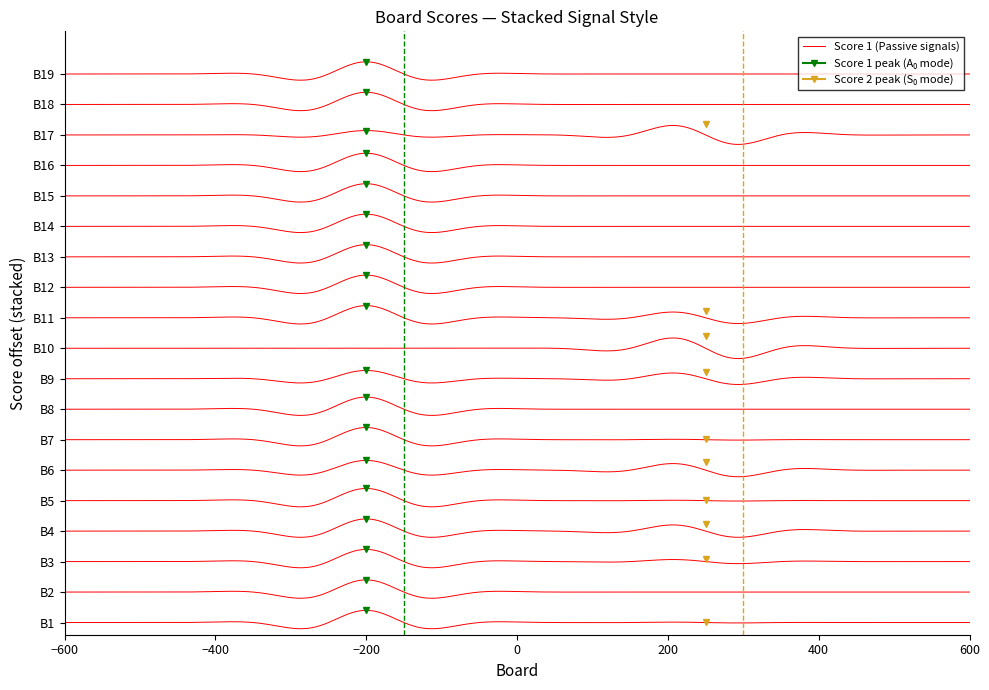

At how many categories does at least one series exceed 6?

19